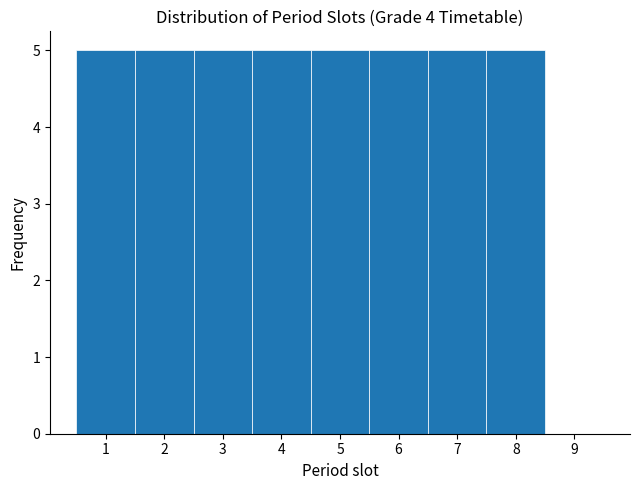

Reading left to right, list every bar in this chart as the range it spans on the x-axis followed by its height. The values are not printed on the chart, so give them approximately, as read against the axis.

0.5 to 1.5: 5
1.5 to 2.5: 5
2.5 to 3.5: 5
3.5 to 4.5: 5
4.5 to 5.5: 5
5.5 to 6.5: 5
6.5 to 7.5: 5
7.5 to 8.5: 5
8.5 to 9.5: 0